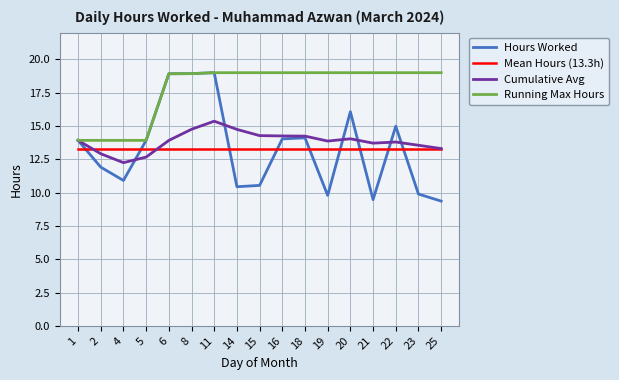

Read the Mean Hours (13.3h) value at 4.

13.3